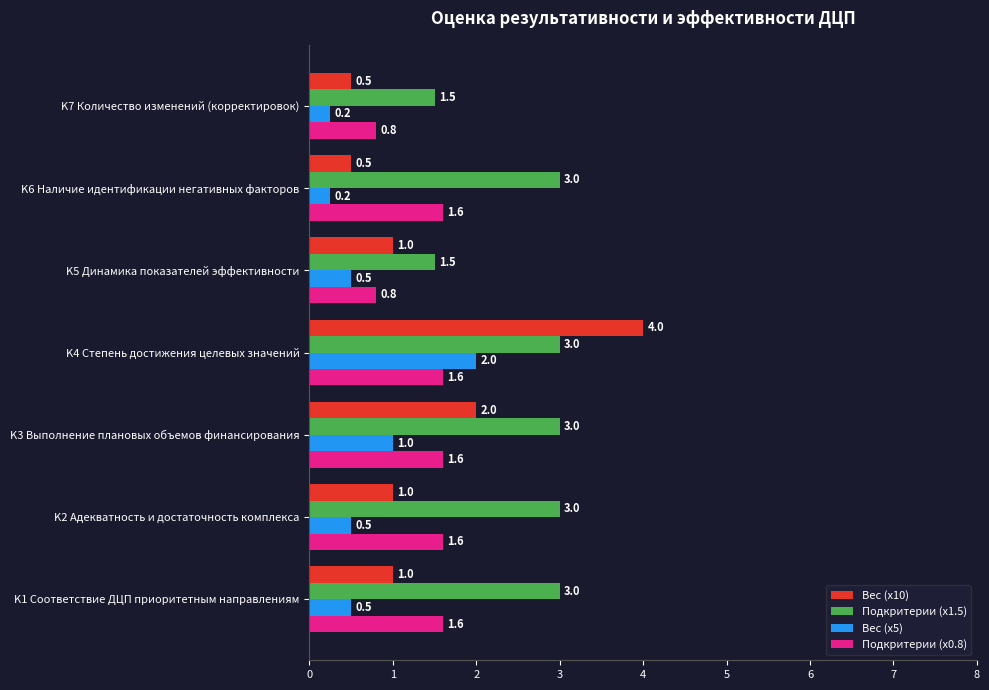

Is it true that Вес (x5) equals 1.0 at K3 Выполнение плановых объемов финансирования?

True